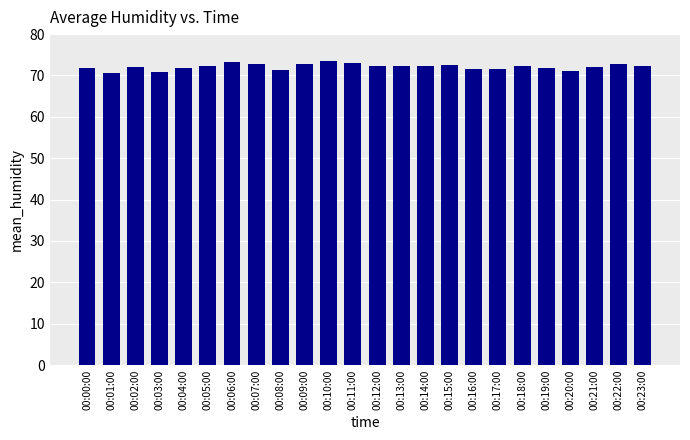

What is the maximum value shown in the chart?

73.5